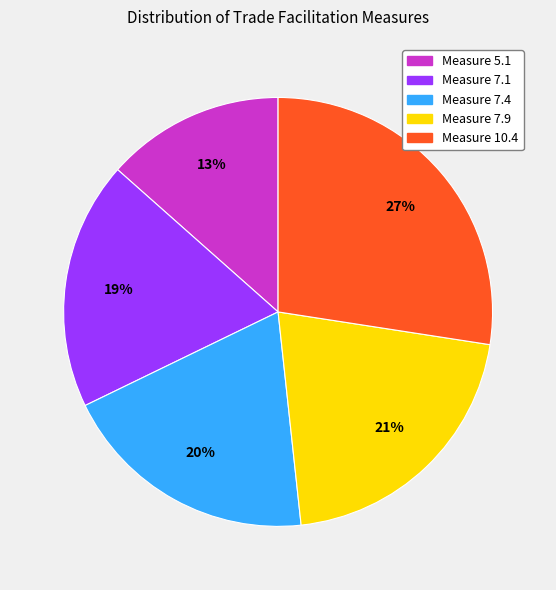

Does any single category account for the majority?

No